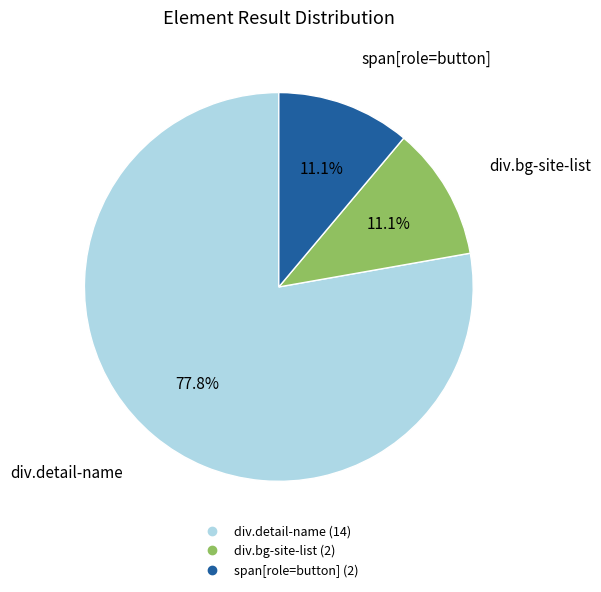

Is there a majority slice in this chart?

Yes